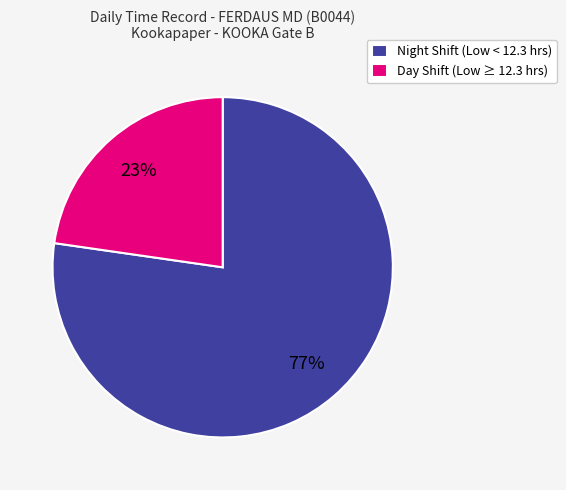

What is the smallest slice in the pie chart?

Day Shift (Low ≥ 12.3 hrs)